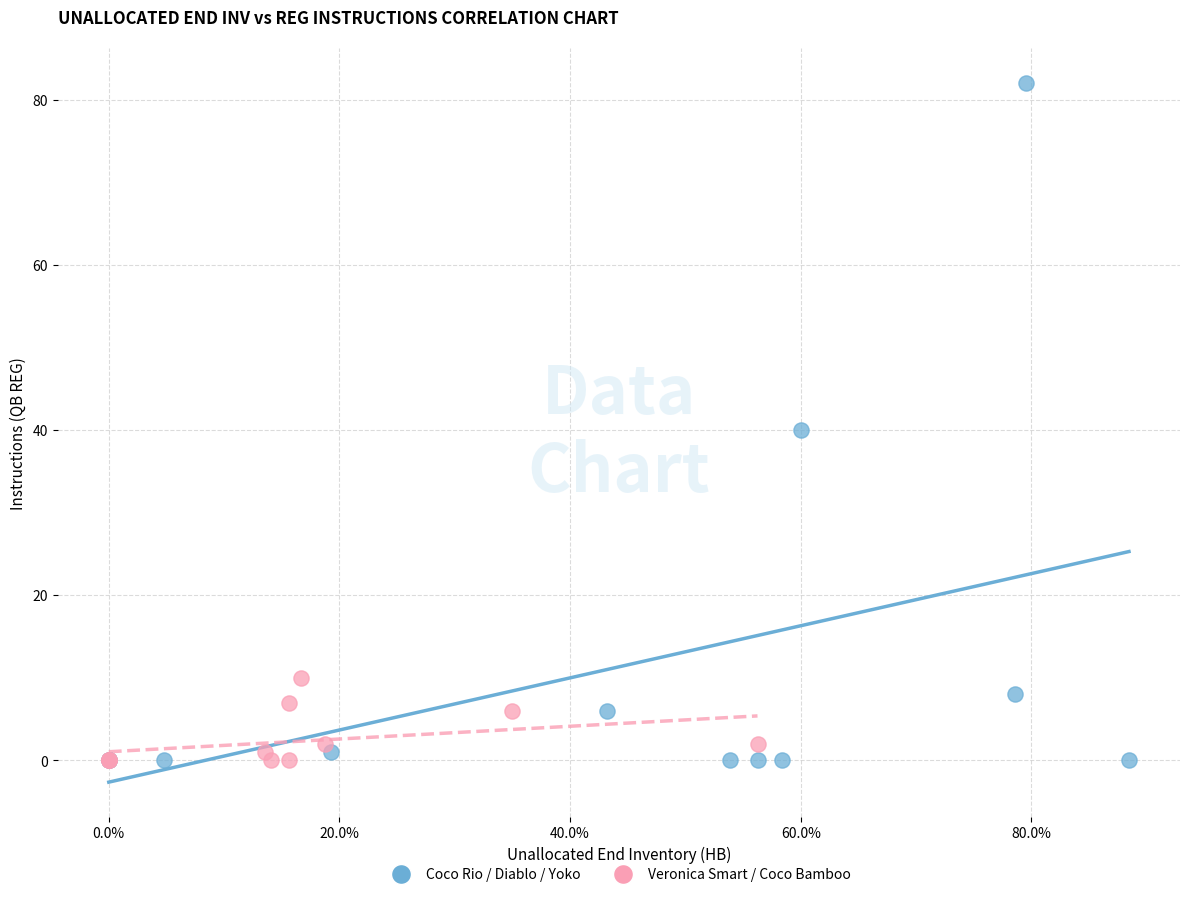

Which series has the largest Y range (max minus min)?

Coco Rio / Diablo / Yoko